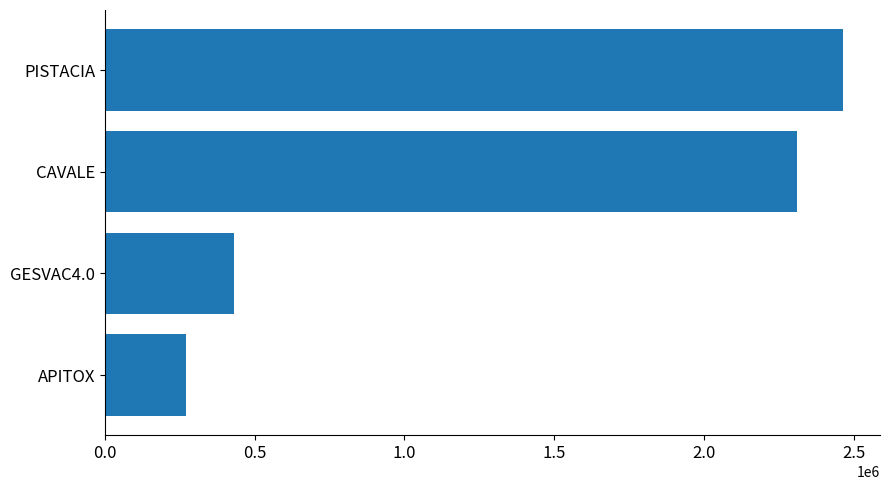

Rank the categories by value from highest to lowest.

PISTACIA, CAVALE, GESVAC4.0, APITOX